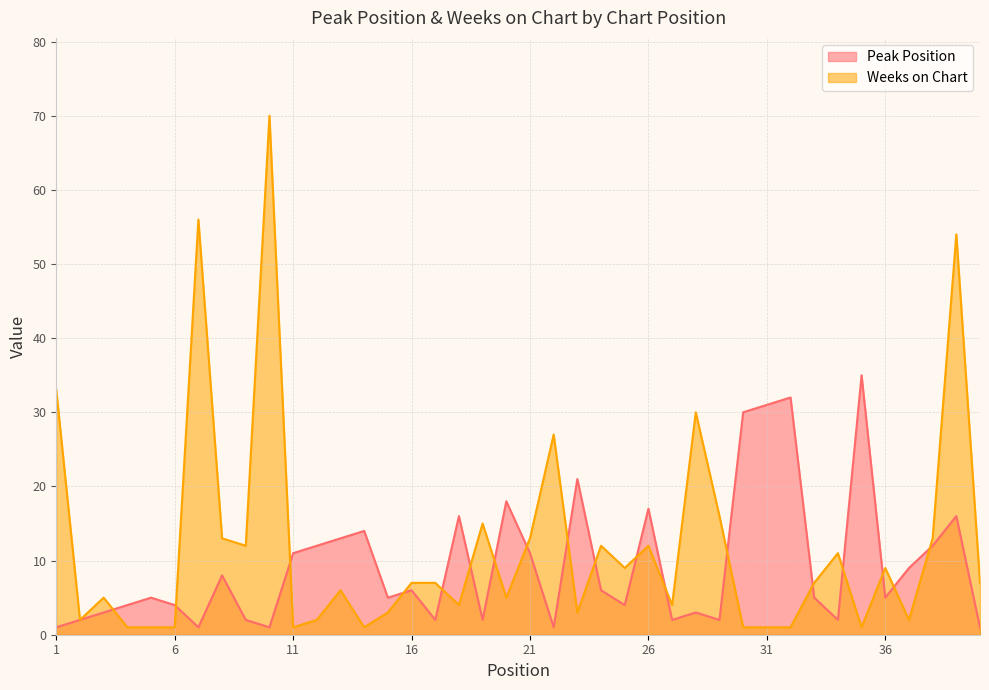

Where does the Weeks on Chart series first go above 7?

1